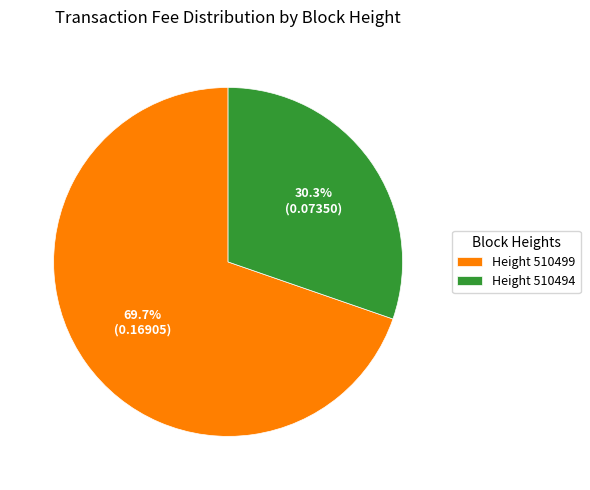

Combined, what portion of the pie is Height 510499 and Height 510494?

100.0%